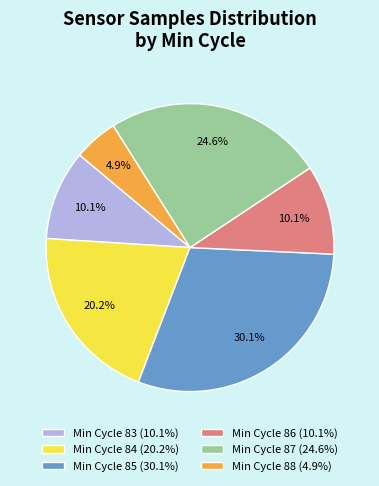

Which has a higher value, Min Cycle 86 (10.1%) or Min Cycle 88 (4.9%)?

Min Cycle 86 (10.1%)